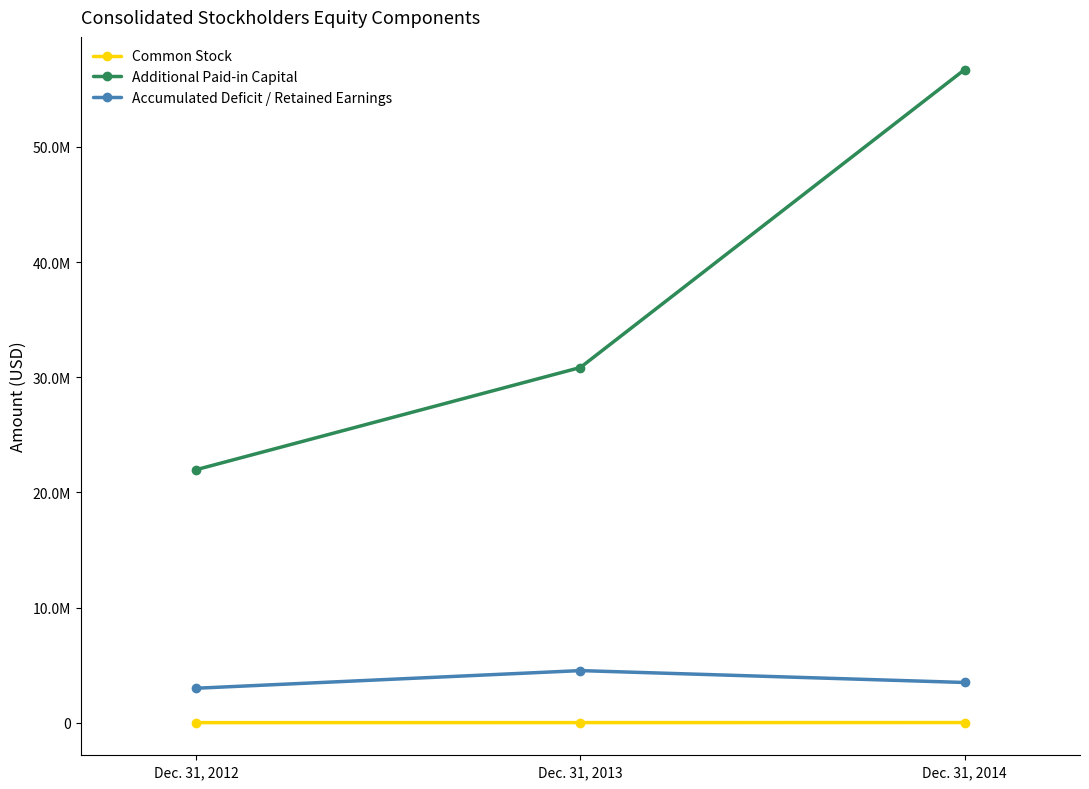

What is the sum of the Additional Paid-in Capital values at Dec. 31, 2014 and Dec. 31, 2013?

87561000